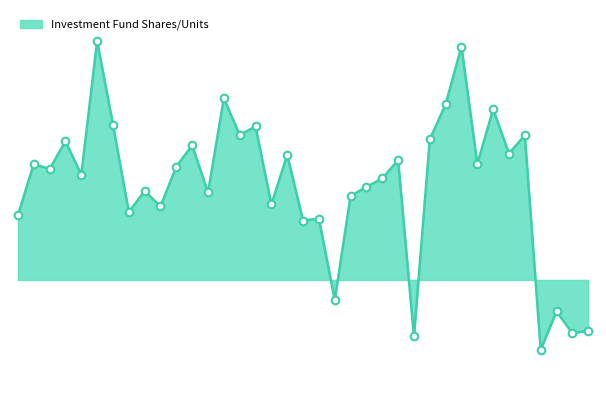

Is this an area chart (filled region under the line)?

Yes